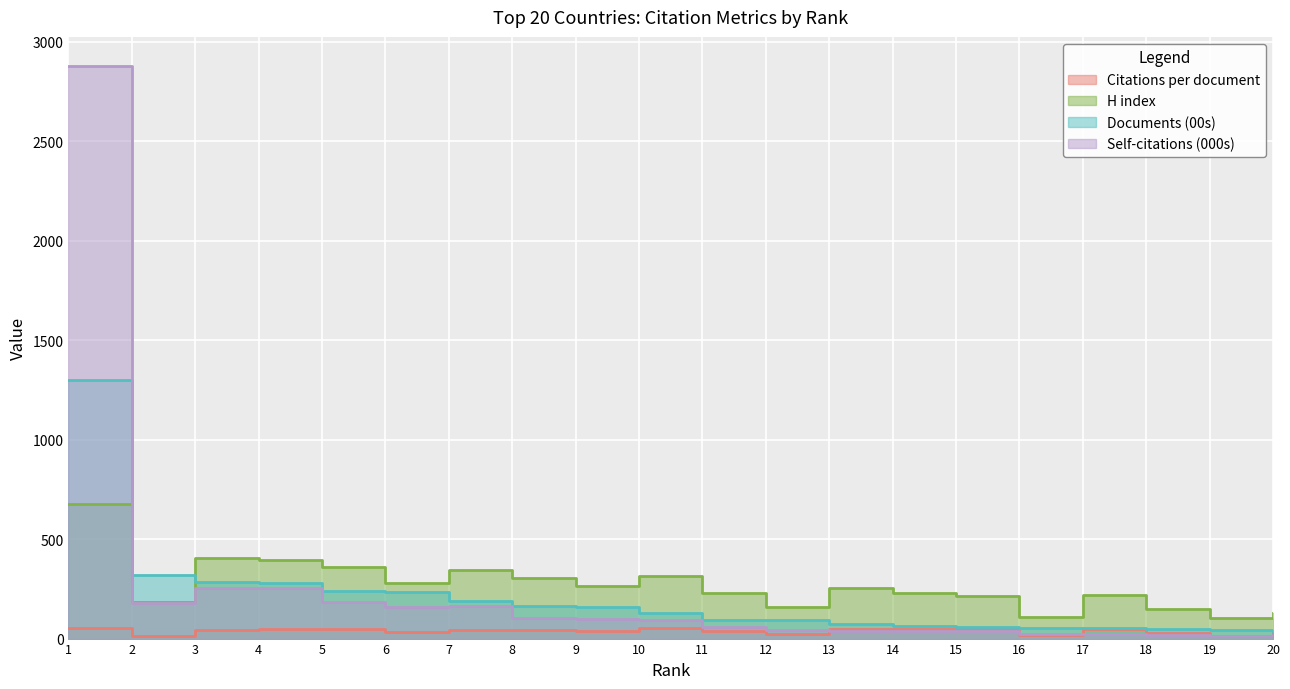

Where is Documents (00s) nearest to the value 670?

2